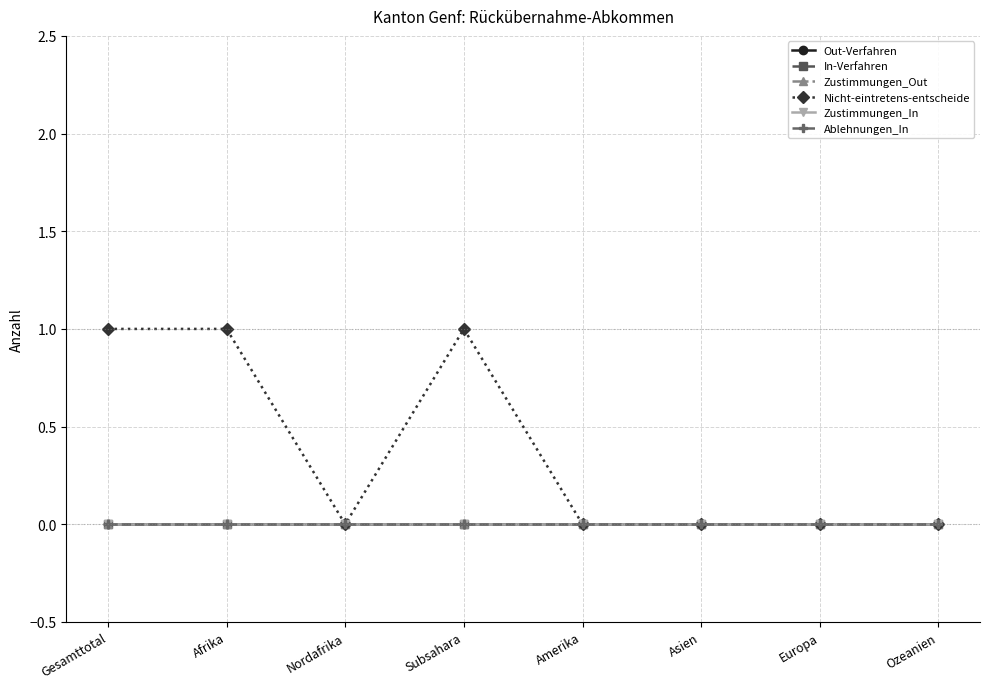

Which series has the largest total across all categories?

Nicht-eintretens-entscheide